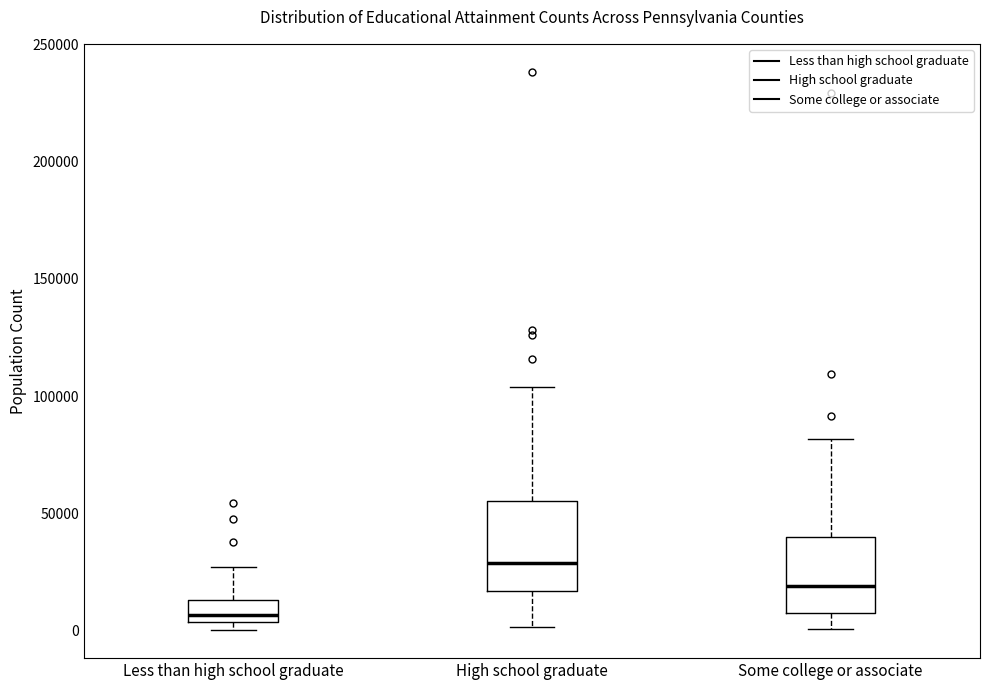

Which box is the tallest, from its lower edge to its upper edge?

High school graduate